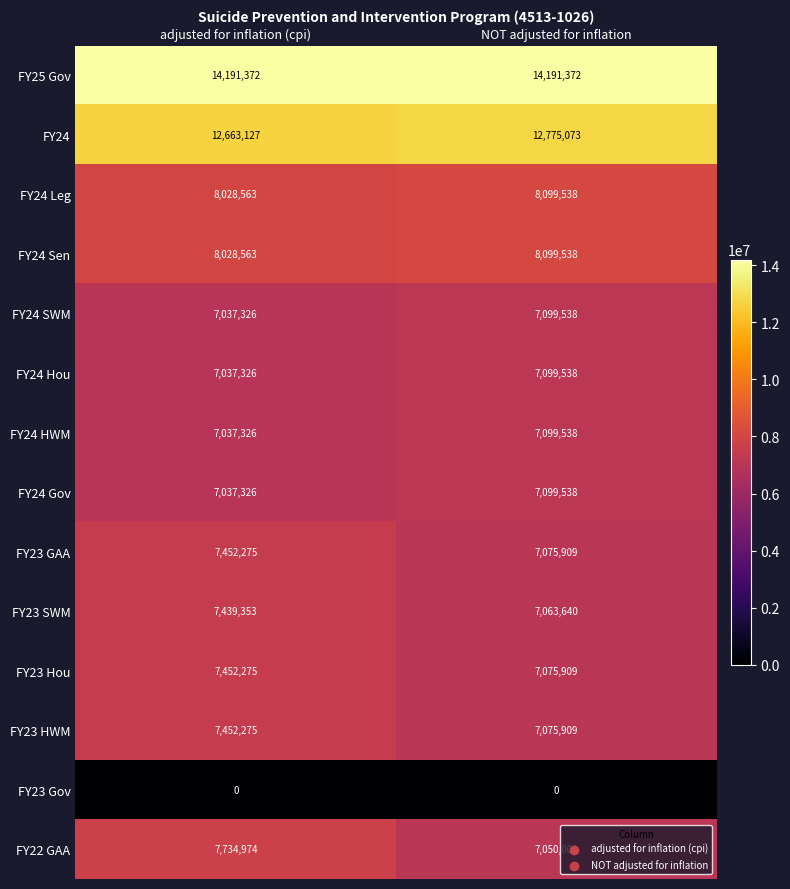

The FY23 GAA series shows 12135393 at NOT adjusted for inflation. True or false?

False